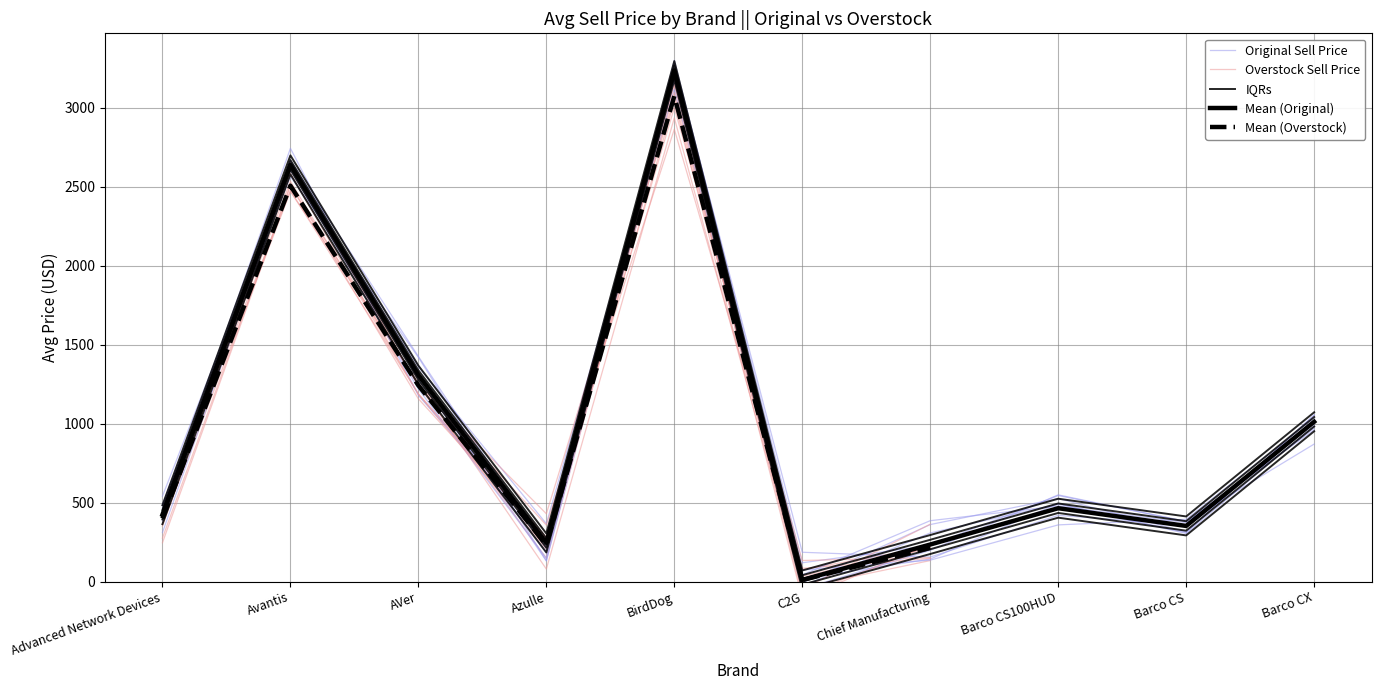

True or false: Overstock Sell Price and Original Sell Price cross at least once.

False